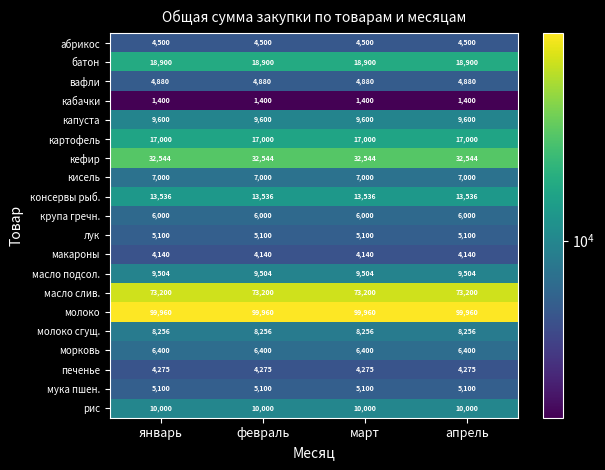

Is it true that рис equals 3998 at март?

False